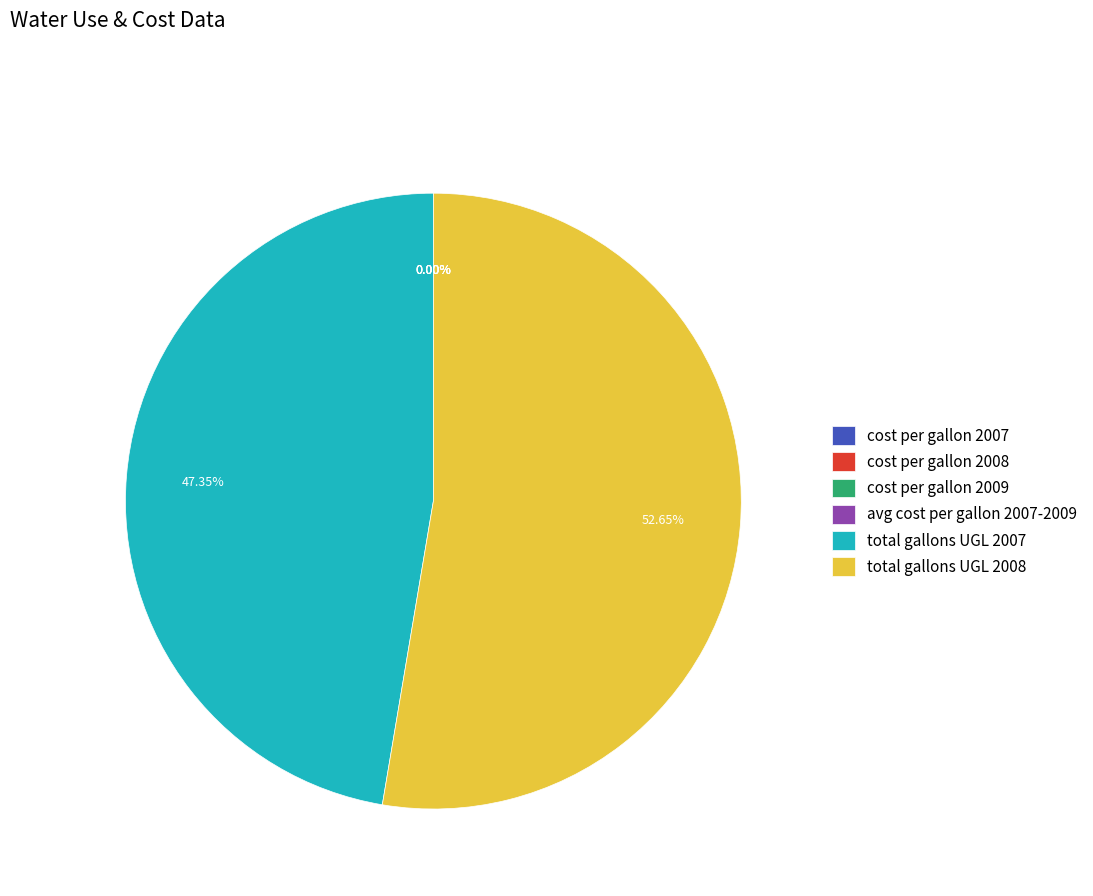

Does any single category account for the majority?

Yes